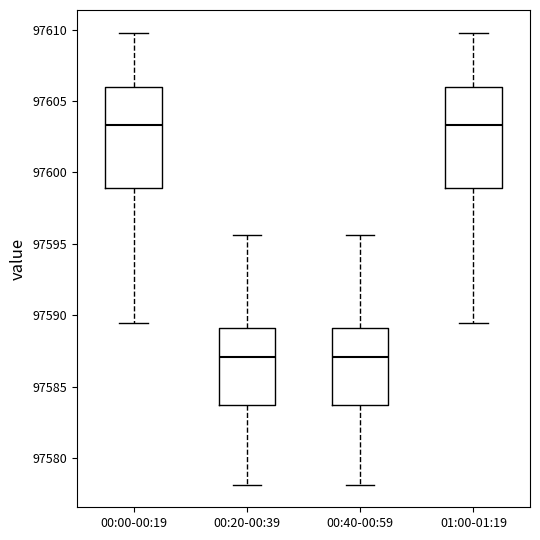

Where is the lower edge of the box for 00:00-00:19 on the y-axis? The values are not printed on the chart, so give them approximately, as read against the axis.

97599.0